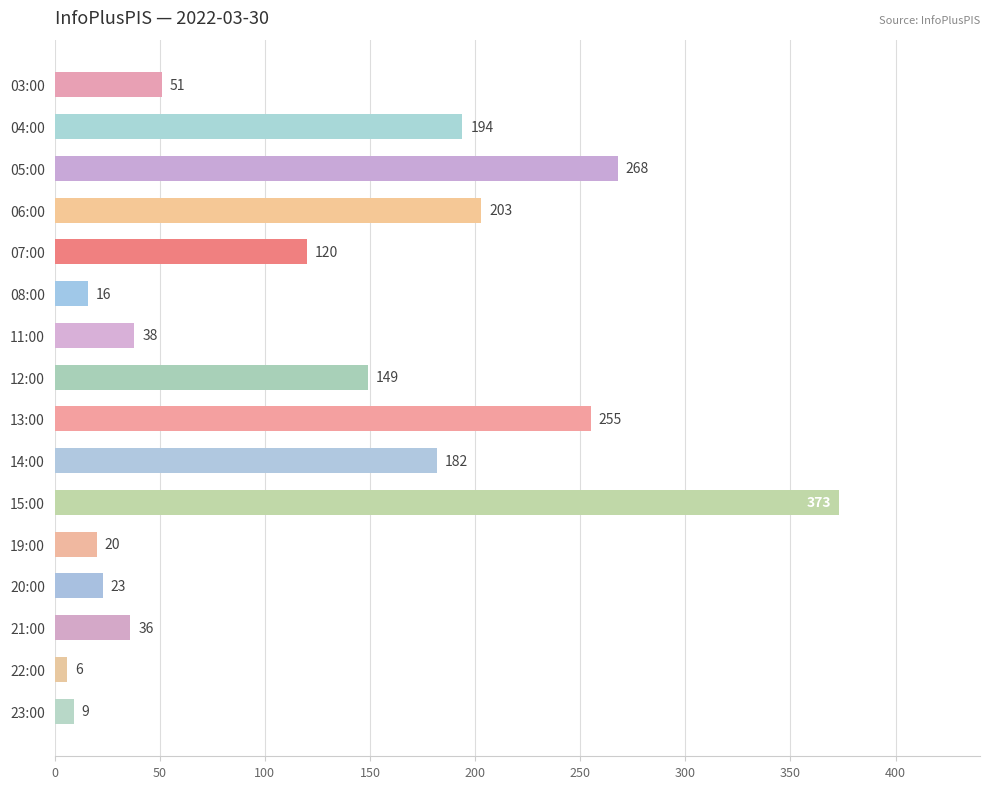

List the labels in order of value, largest first.

15:00, 05:00, 13:00, 06:00, 04:00, 14:00, 12:00, 07:00, 03:00, 11:00, 21:00, 20:00, 19:00, 08:00, 23:00, 22:00